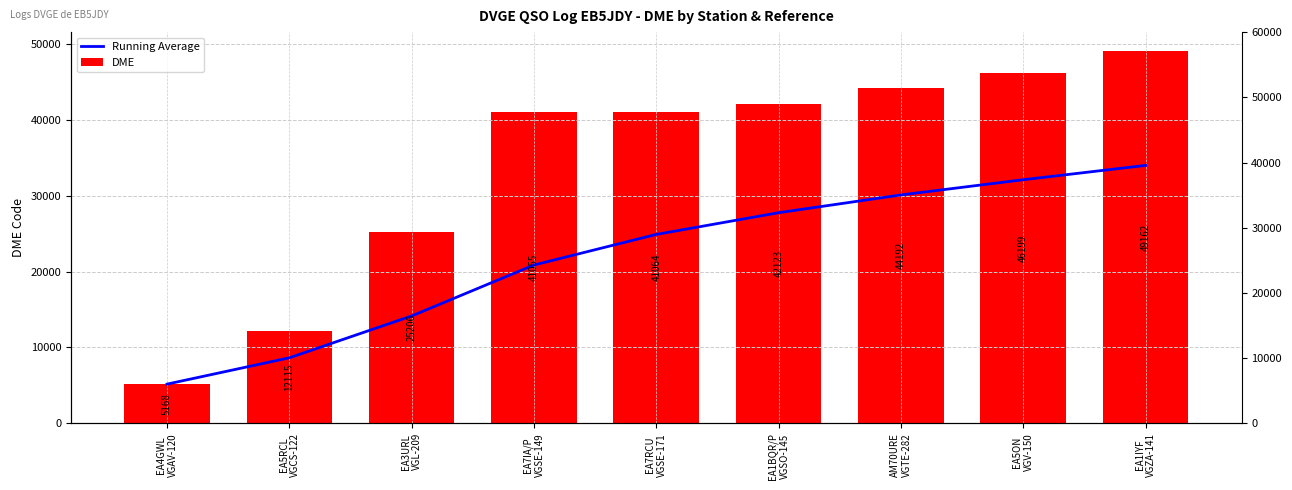

What is the minimum value shown in the chart?

5168.0